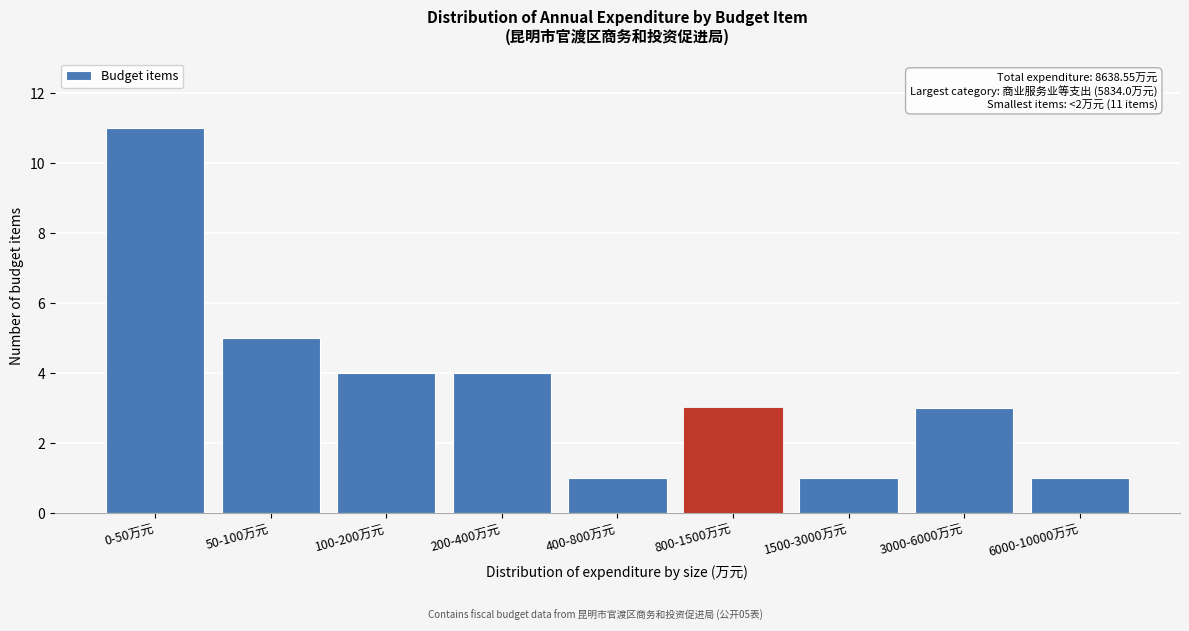

Reading left to right, list all the values displayed in this chart.

0-50万元=11	50-100万元=5	100-200万元=4	200-400万元=4	400-800万元=1	800-1500万元=3	1500-3000万元=1	3000-6000万元=3	6000-10000万元=1